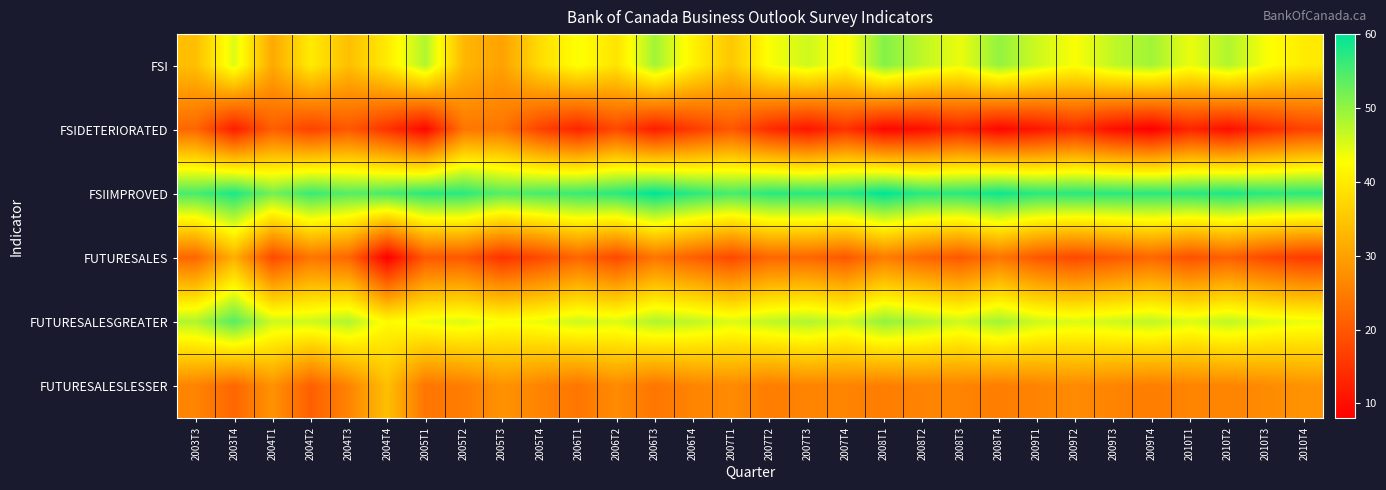

Which series has the largest range (max minus min)?

FUTURESALES